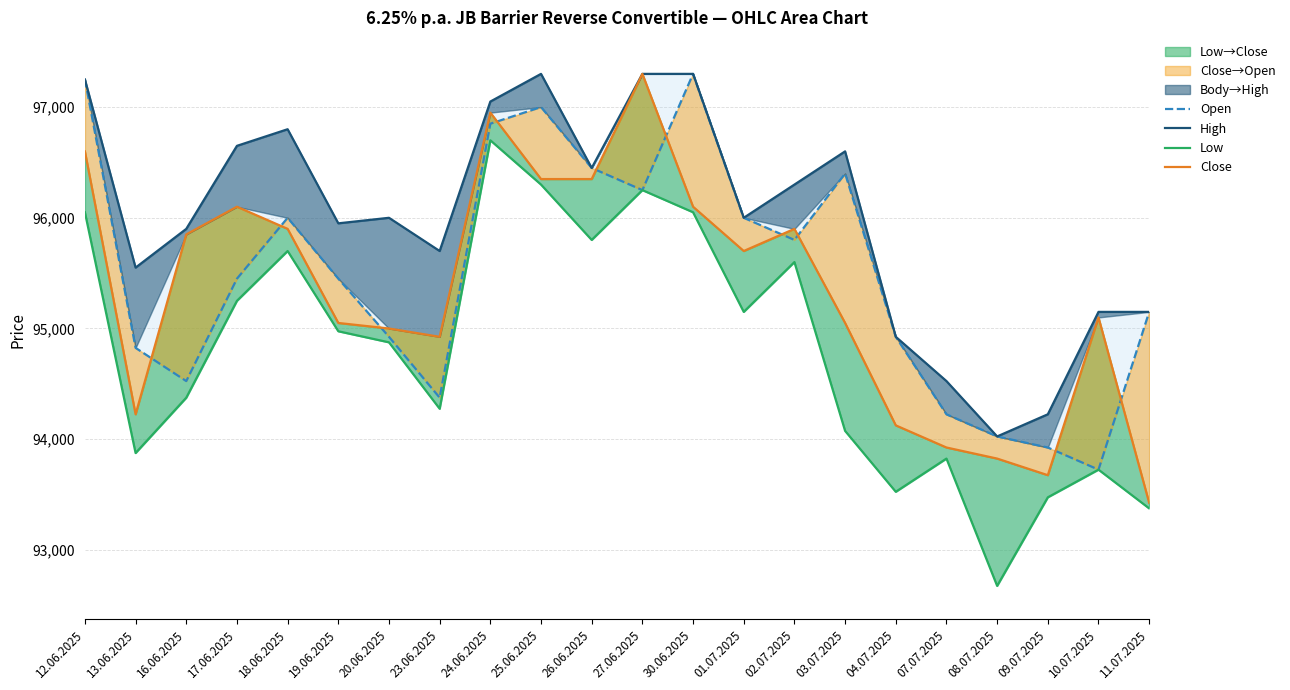

What is the spread (max minus min) of values at 09.07.2025?

750